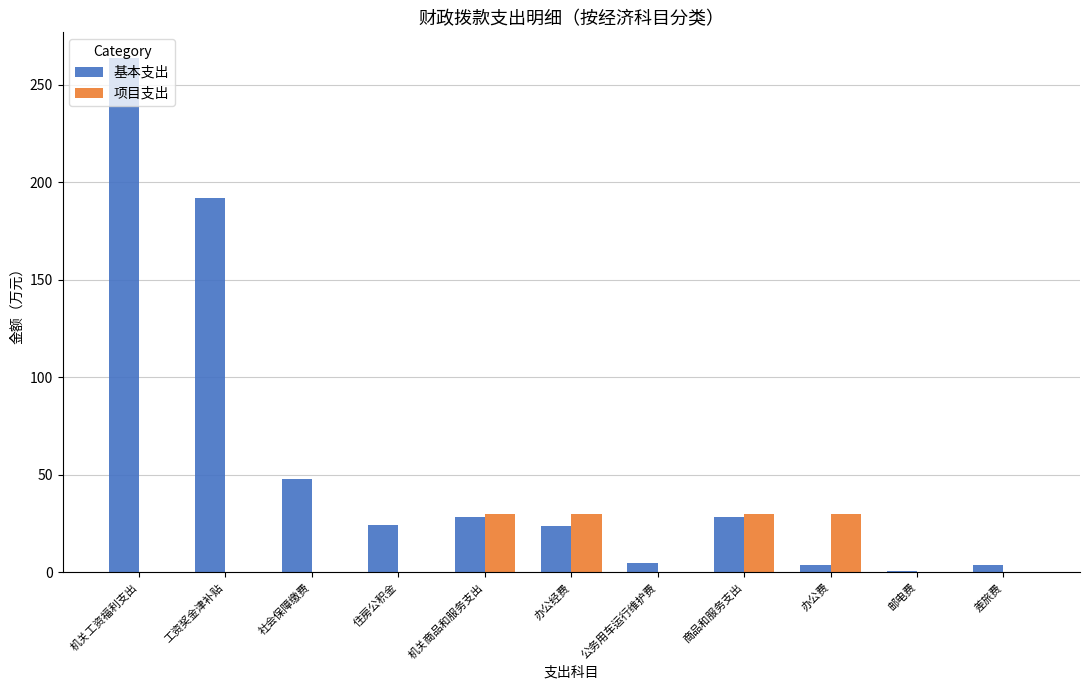

Which series changed the most between 机关商品和服务支出 and 公务用车运行维护费?

项目支出